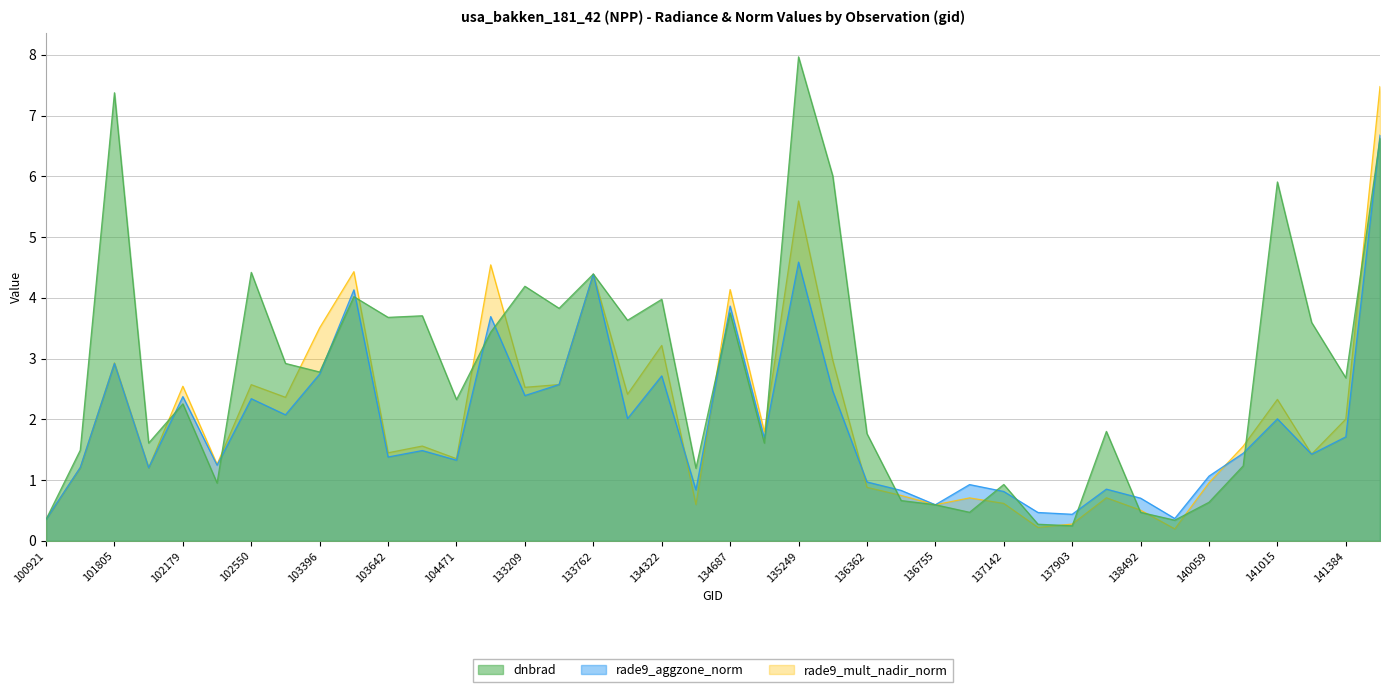

What is the minimum value shown in the chart?

0.2